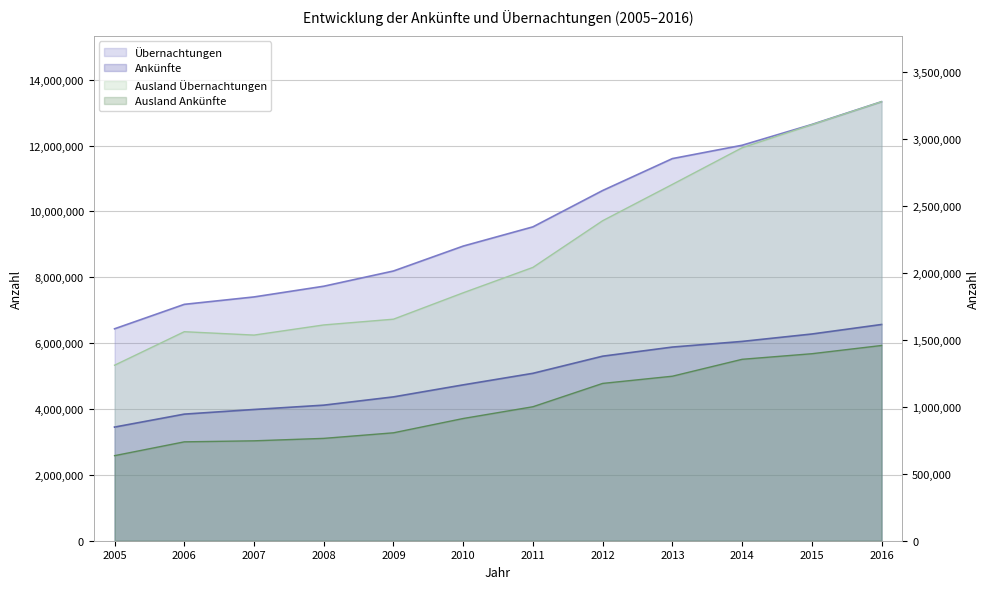

The Ausland Ankünfte series shows 175987 at 2006. True or false?

False